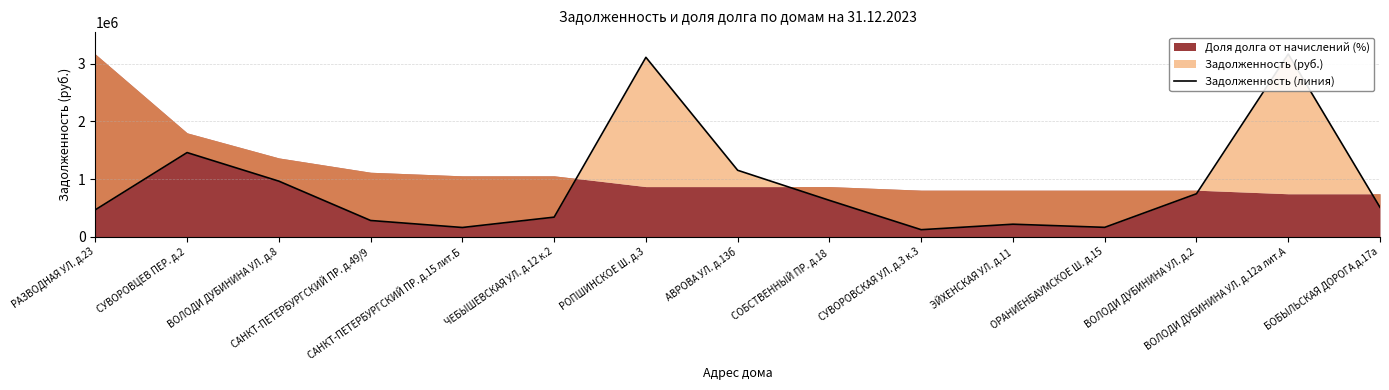

What is the change in value from СУВОРОВСКАЯ УЛ. д.3 к.3 to БОБЫЛЬСКАЯ ДОРОГА д.17а?

+387444.2